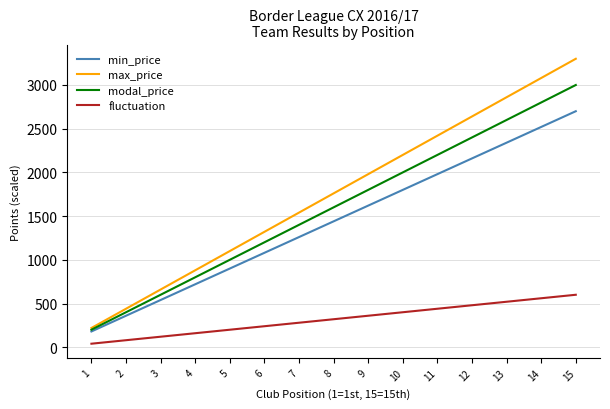

Which series changed the most between 6 and 11?

max_price